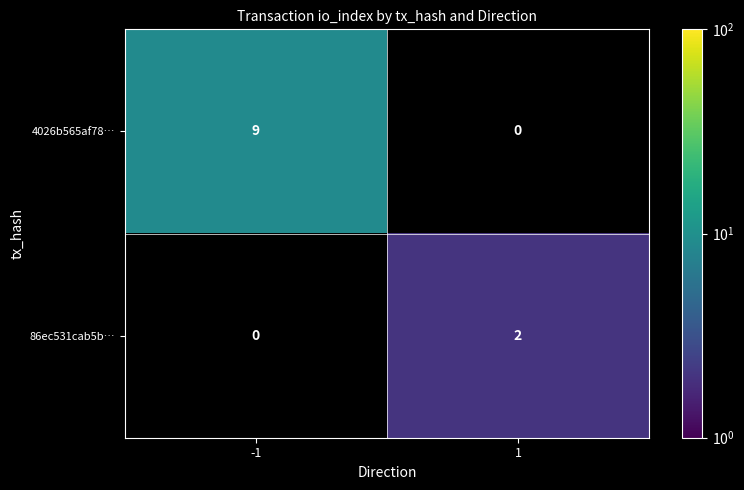

The 86ec531cab5b… series shows 2 at 1. True or false?

True